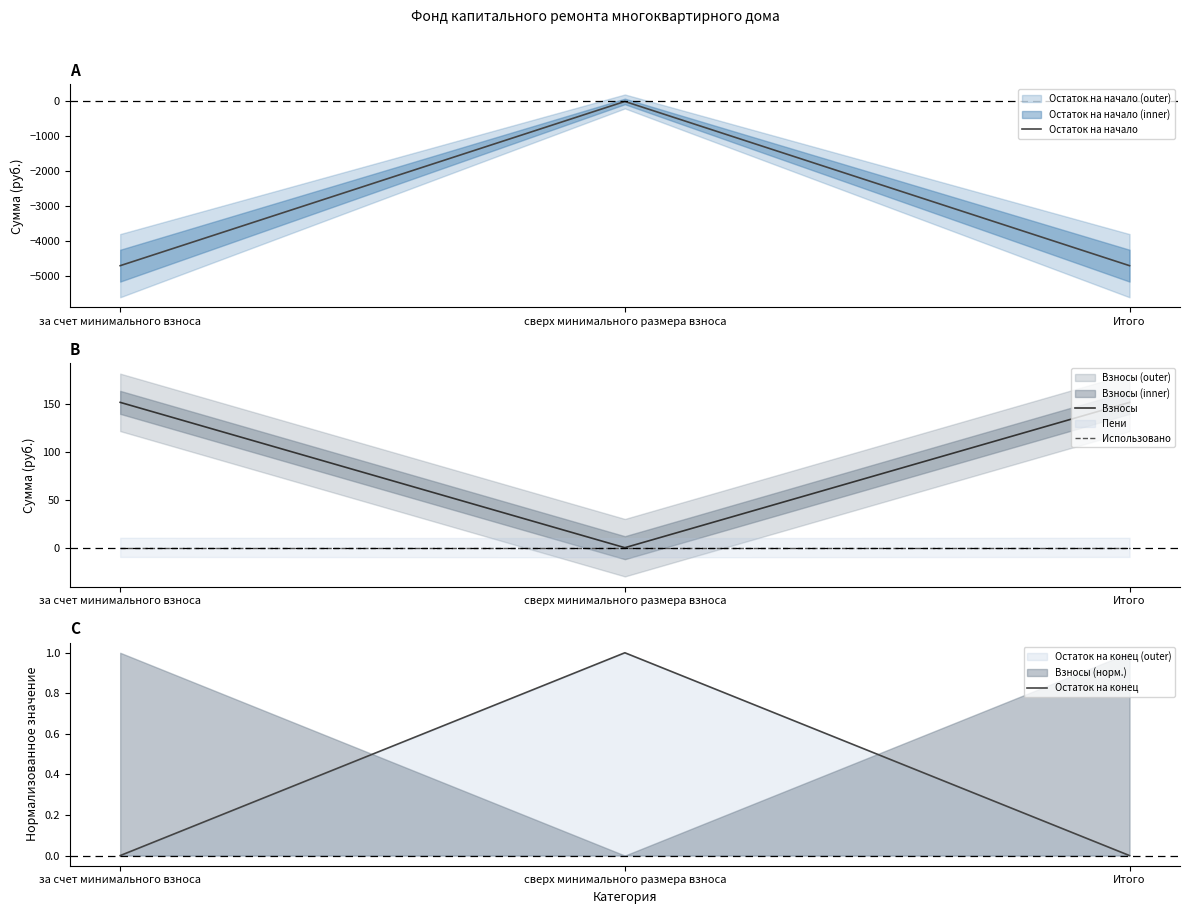

What is the spread (max minus min) of values at за счет минимального взноса?

4858.3